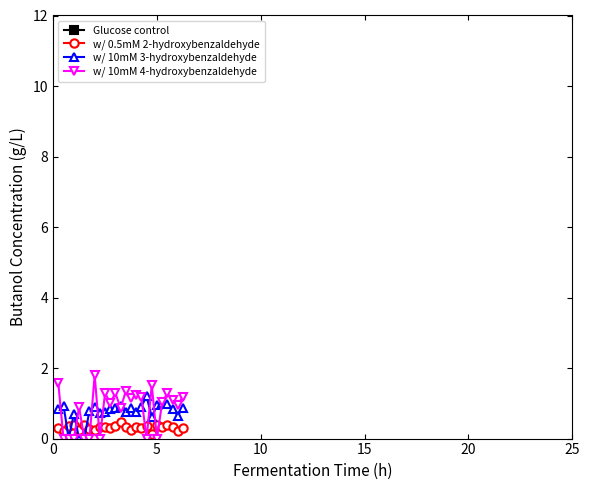

True or false: w/ 10mM 3-hydroxybenzaldehyde has more than 0 interior local peaks.

True